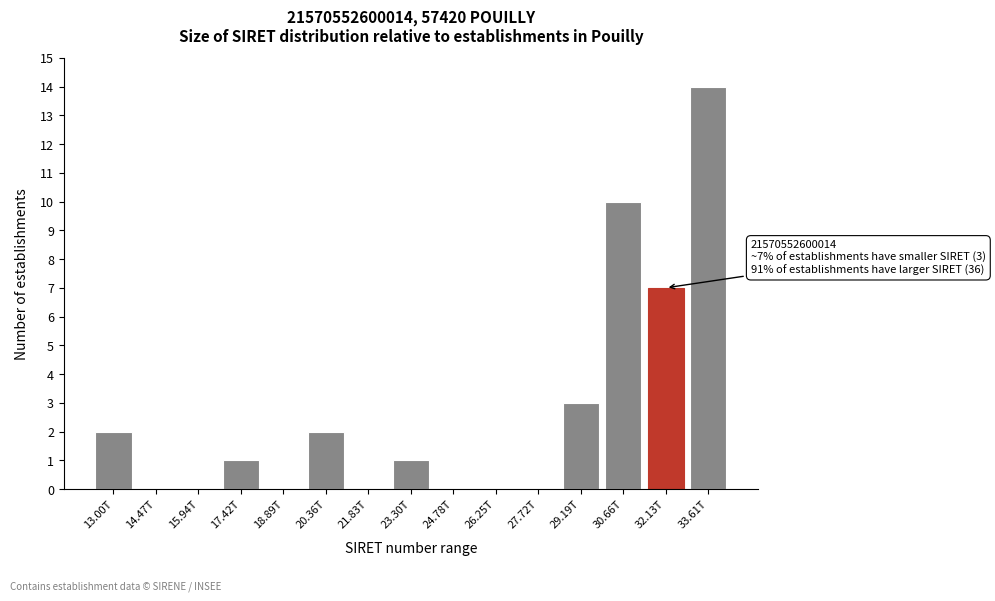

Reading left to right, transcribe all the data shown in this chart.

13.00T=2	14.47T=0	15.94T=0	17.42T=1	18.89T=0	20.36T=2	21.83T=0	23.30T=1	24.78T=0	26.25T=0	27.72T=0	29.19T=3	30.66T=10	32.13T=7	33.61T=14